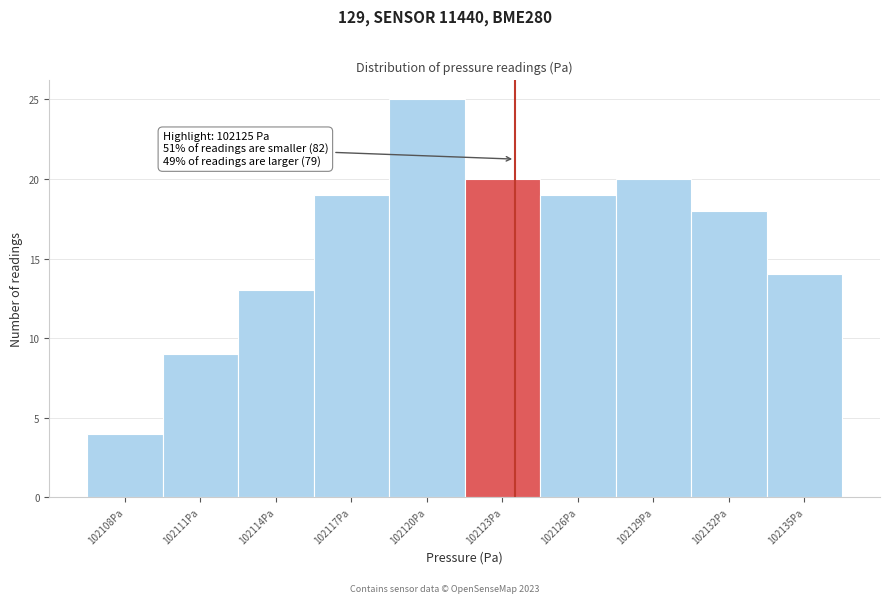

Reading left to right, transcribe all the data shown in this chart.

4	9	13	19	25	20	19	20	18	14